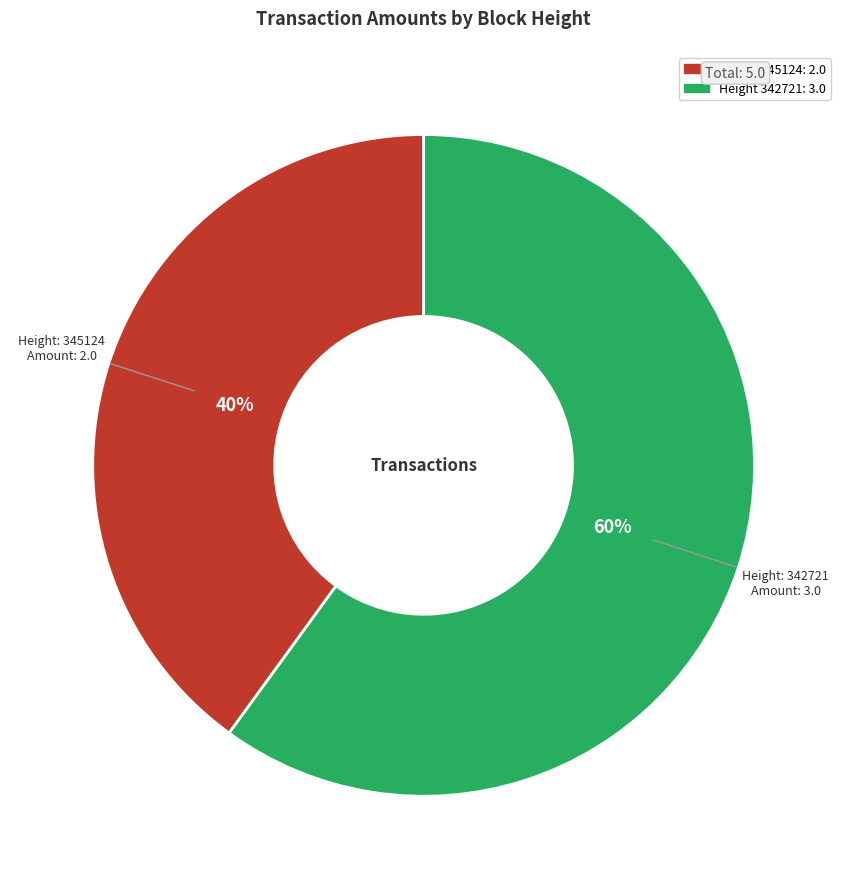

Is there any slice that represents more than half of the pie?

Yes